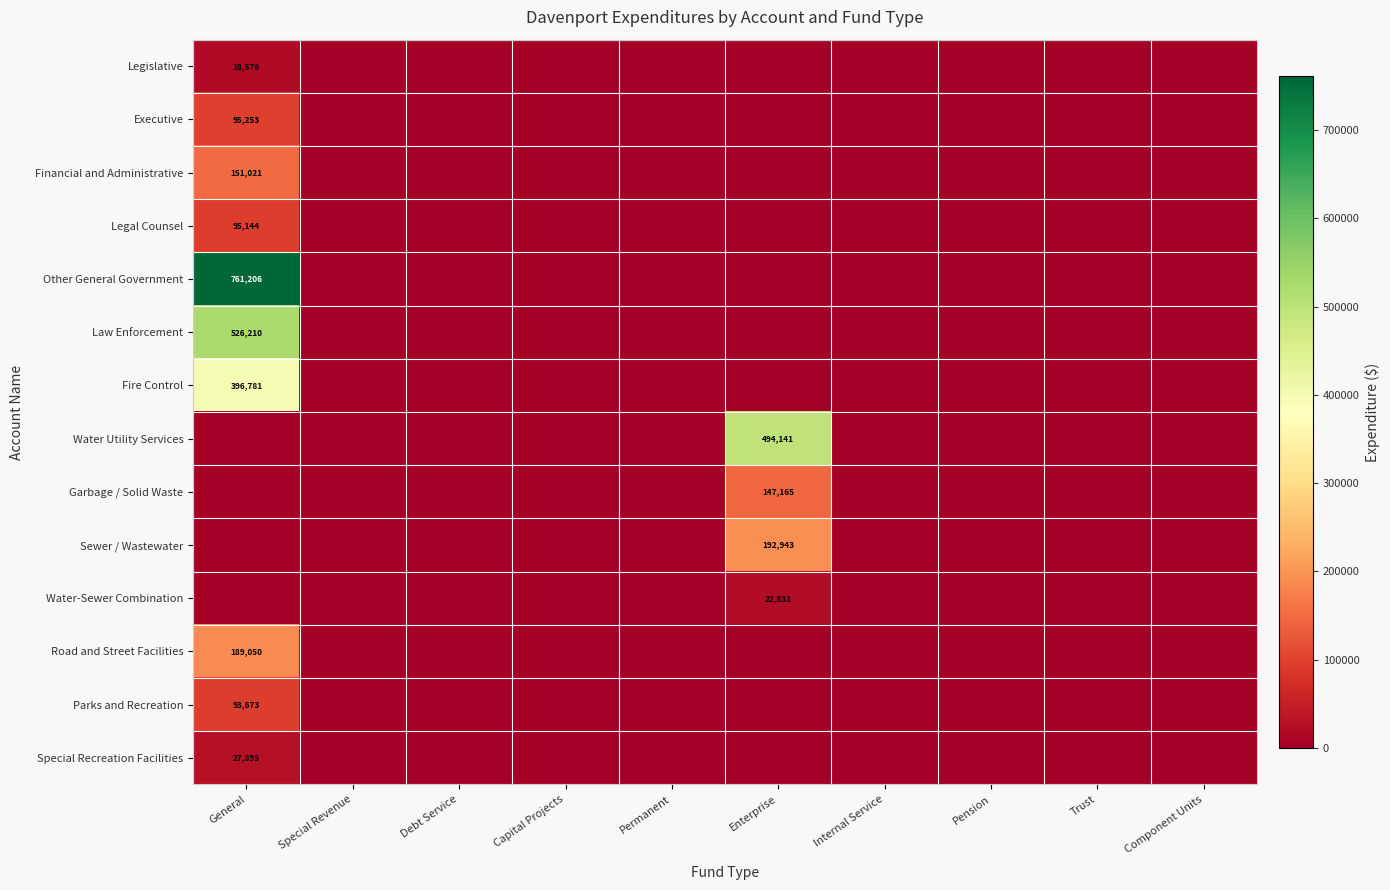

Is the value of Fire Control at Pension greater than the value of Road and Street Facilities at Capital Projects?

No